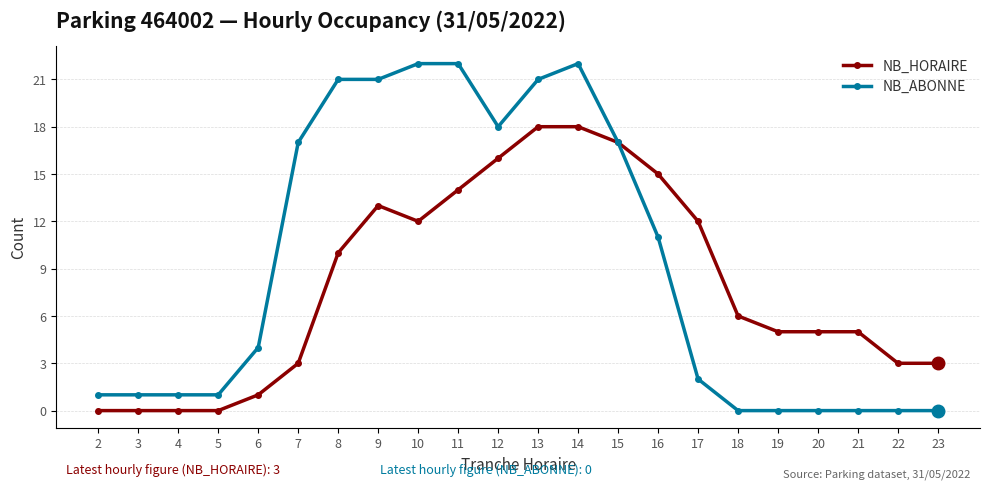

True or false: NB_HORAIRE has a value of 1 at 22.

False